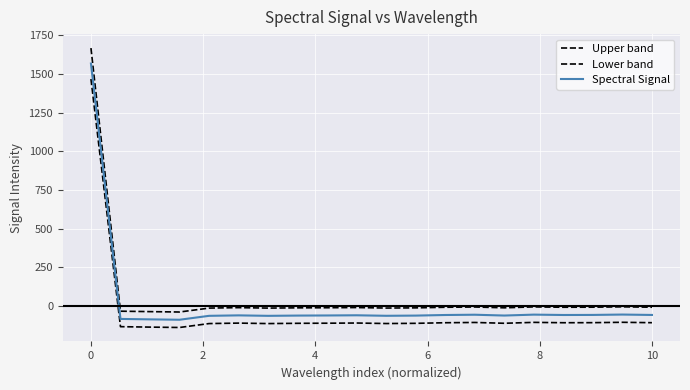

Does the chart display data point markers on the line(s)?

No